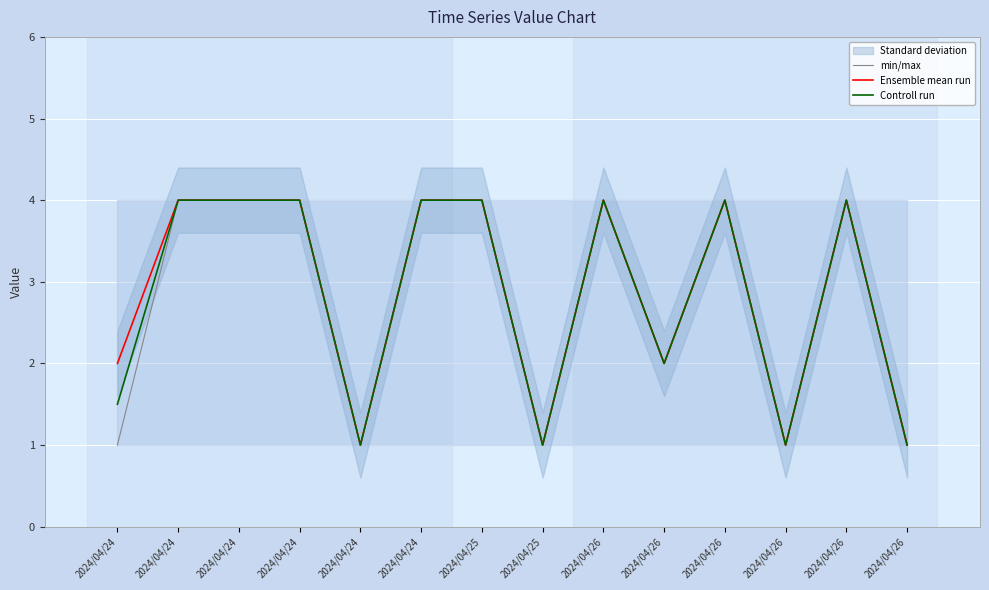

Reading right to left, transcribe all the data shown in this chart.

min/max: 1.0	4.0	1.0	4.0	2.0	4.0	1.0	4.0	4.0	1.0	4.0	4.0	4.0	1.0
Ensemble mean run: 1.0	4.0	1.0	4.0	2.0	4.0	1.0	4.0	4.0	1.0	4.0	4.0	4.0	2.0
Controll run: 1.0	4.0	1.0	4.0	2.0	4.0	1.0	4.0	4.0	1.0	4.0	4.0	4.0	1.5